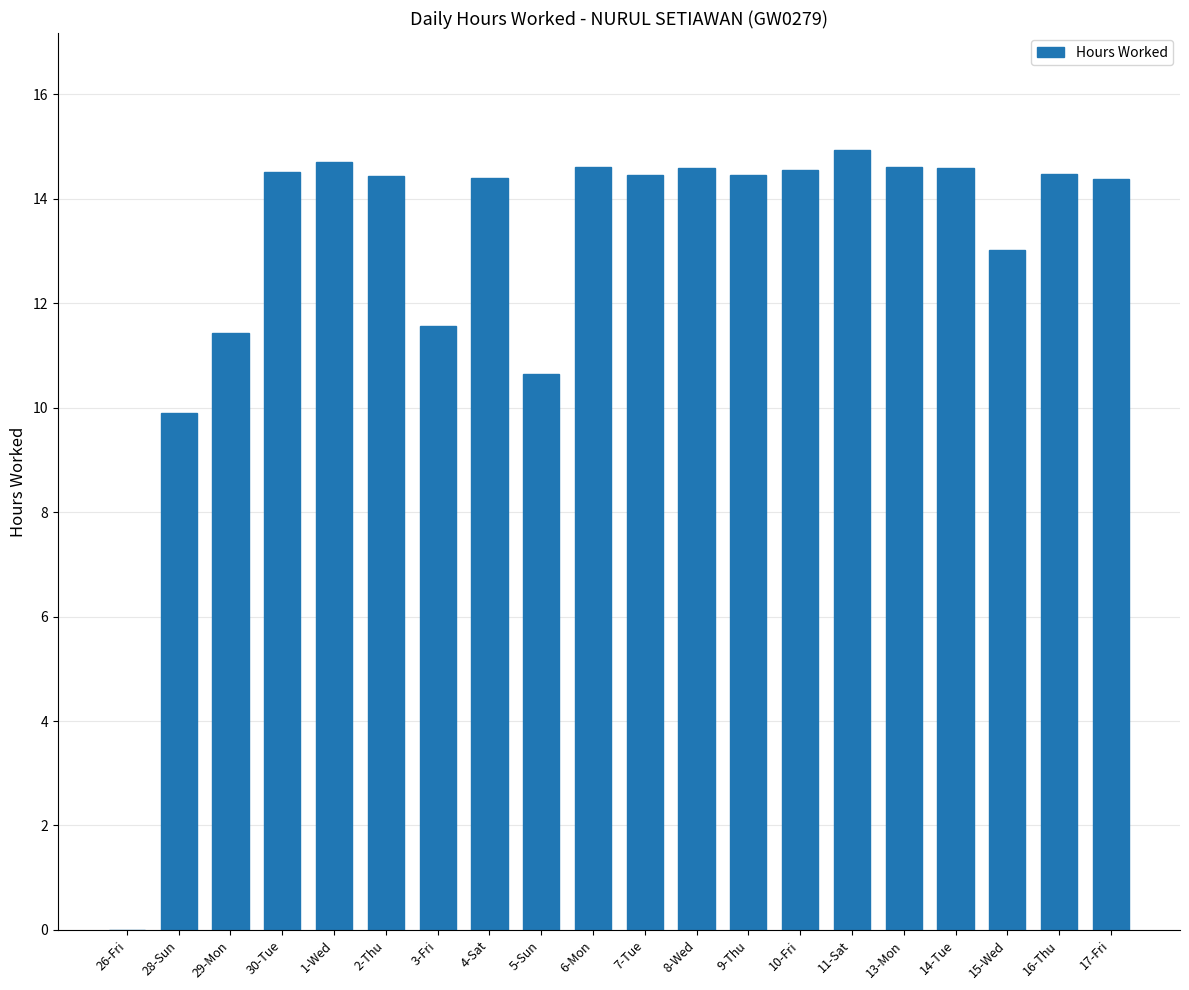

The chart shows a value of 24.8 at 7-Tue. True or false?

False